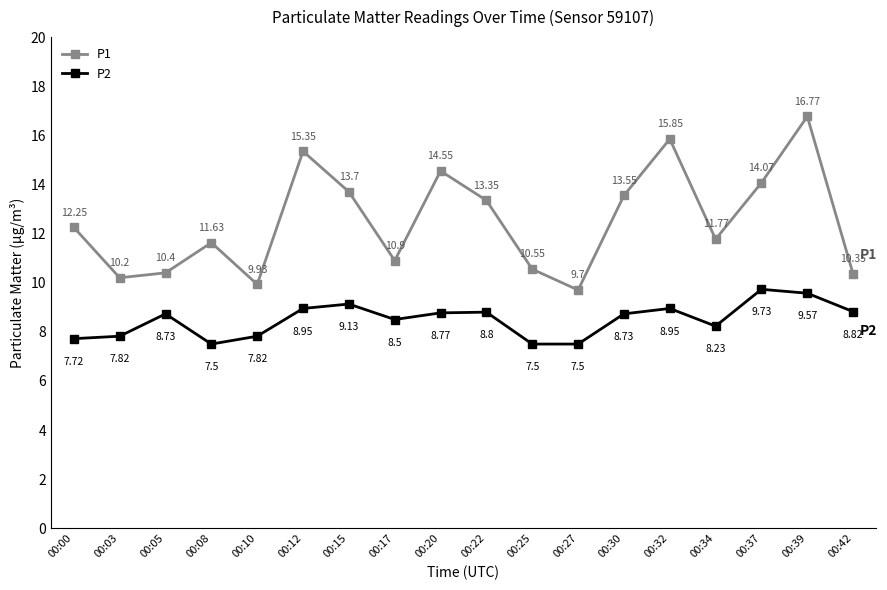

At which category does P2 reach its first local peak?

00:05